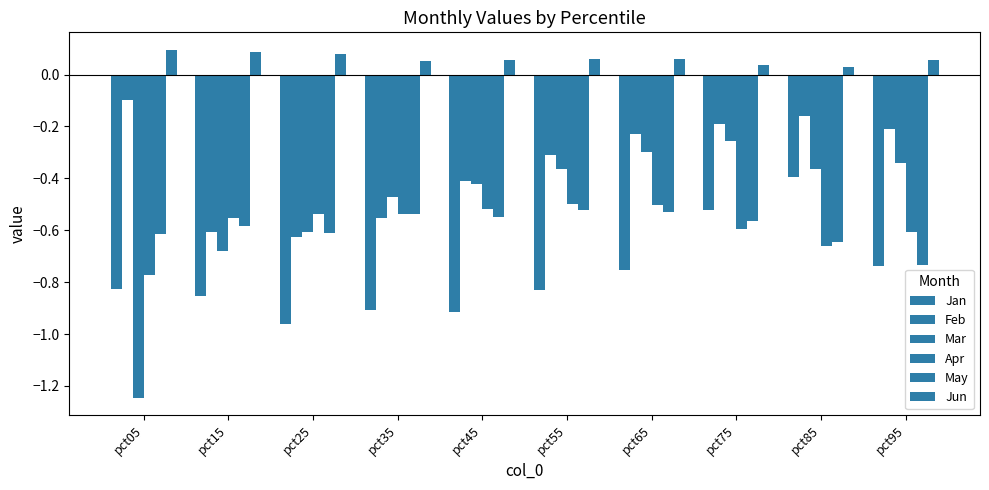

Which series has the largest total across all categories?

Jun